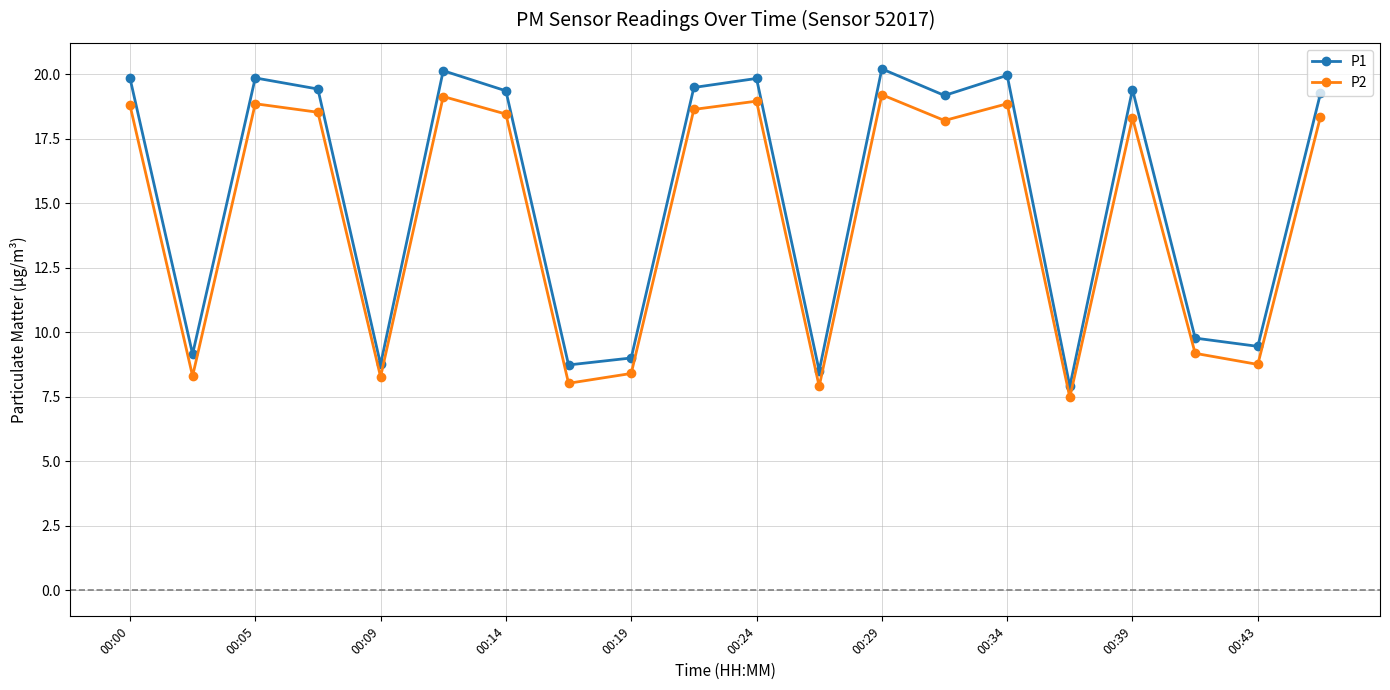

How many data points in P2 are above 18?

12